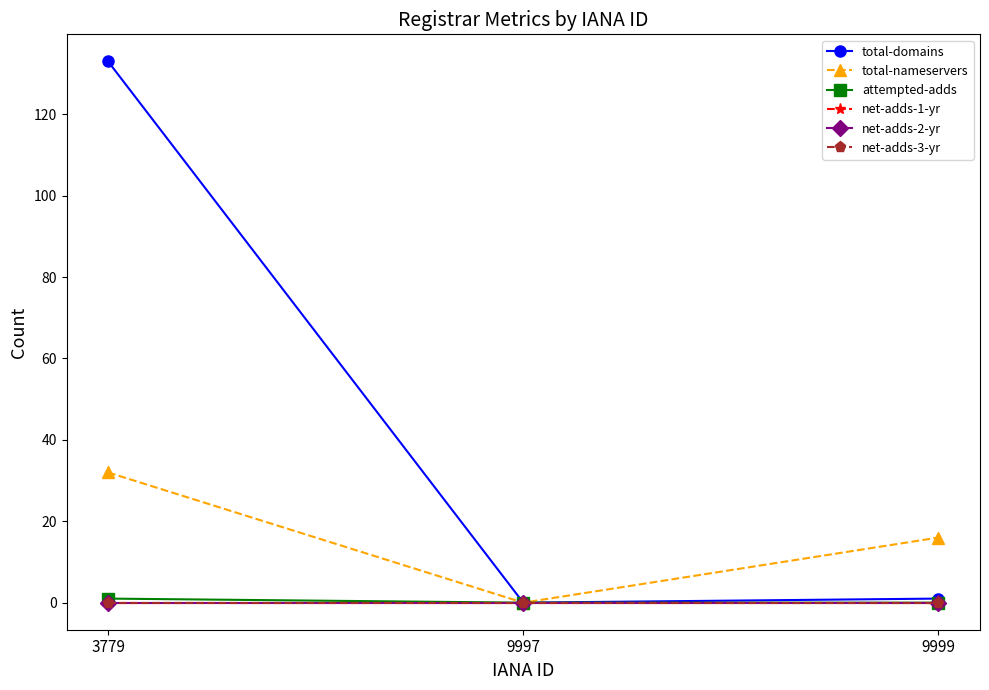

Does the chart have visible grid lines?

No